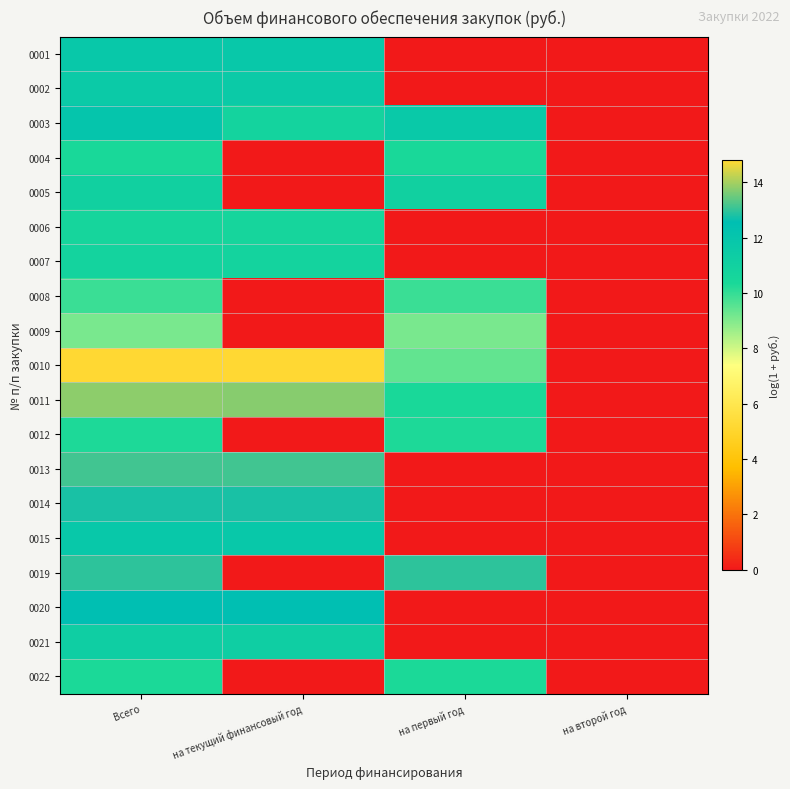

How many series are shown in this chart?

19